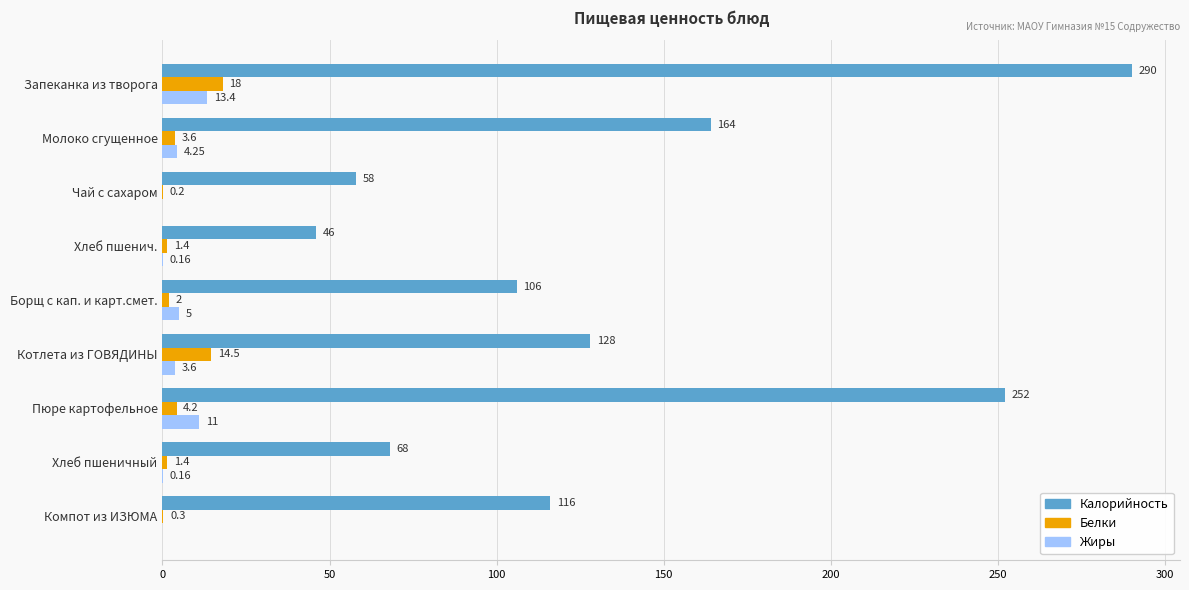

How many data points does each series have?

9